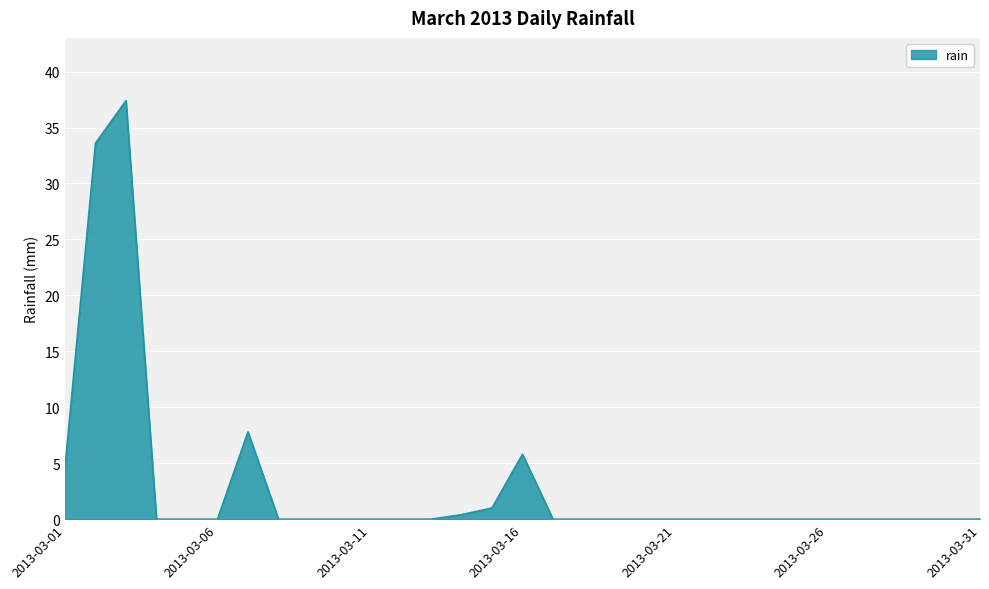

What is the maximum value shown in the chart?

37.4